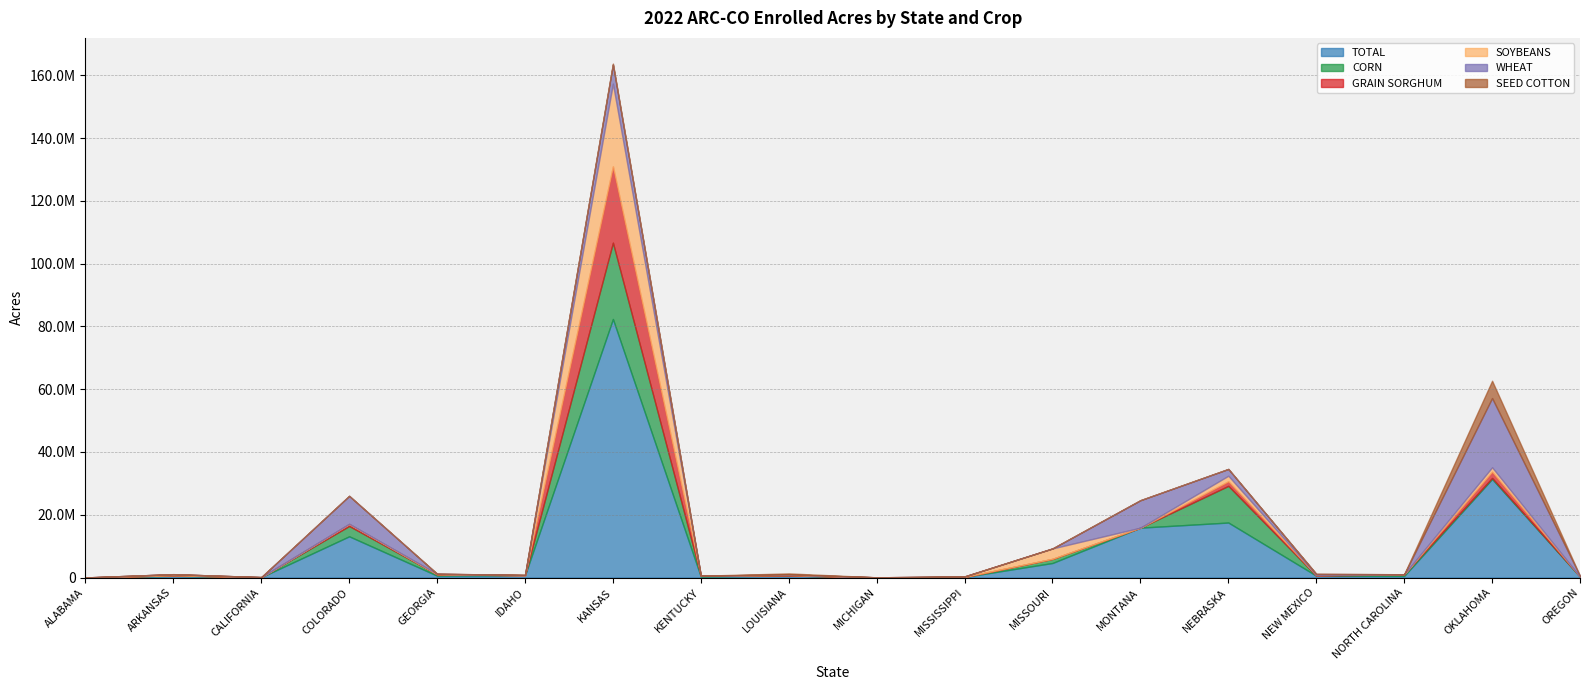

Where is the first local maximum for SOYBEANS?

ARKANSAS